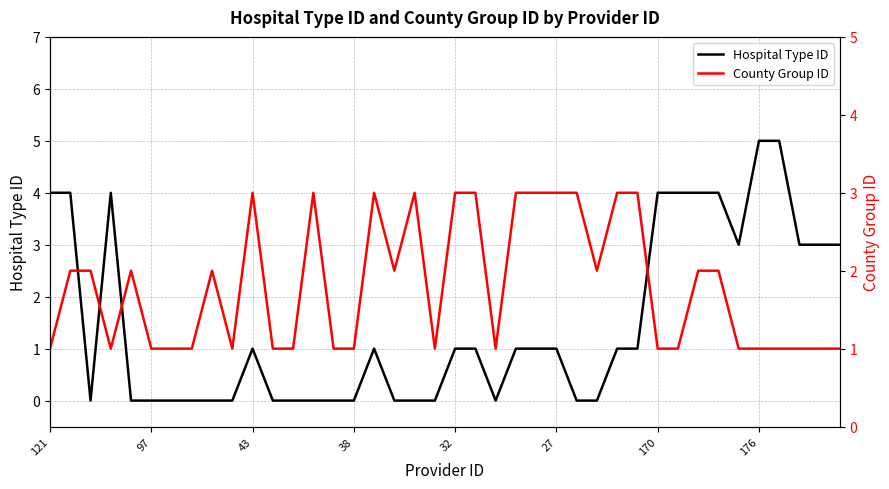

Is the value of Hospital Type ID at 30 greater than the value of County Group ID at 43?

Yes